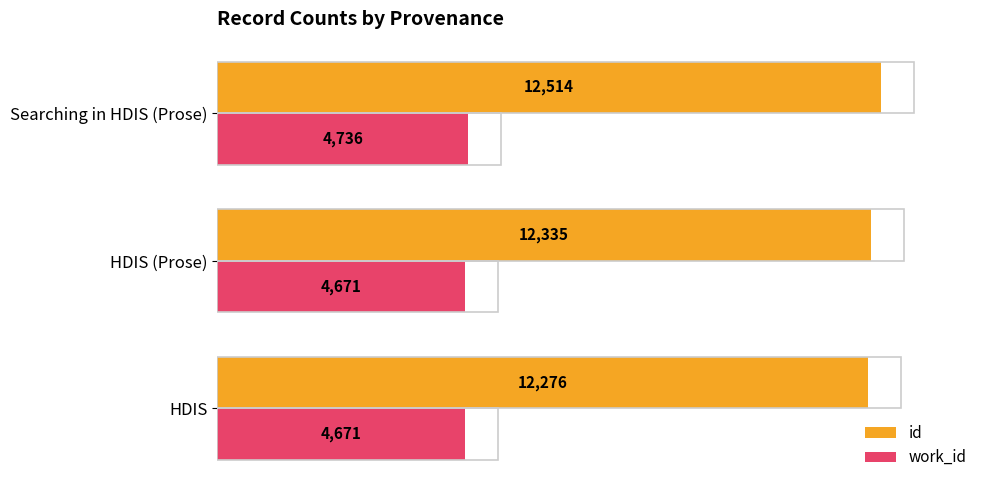

At which category is the sum across all series the highest?

Searching in HDIS (Prose)